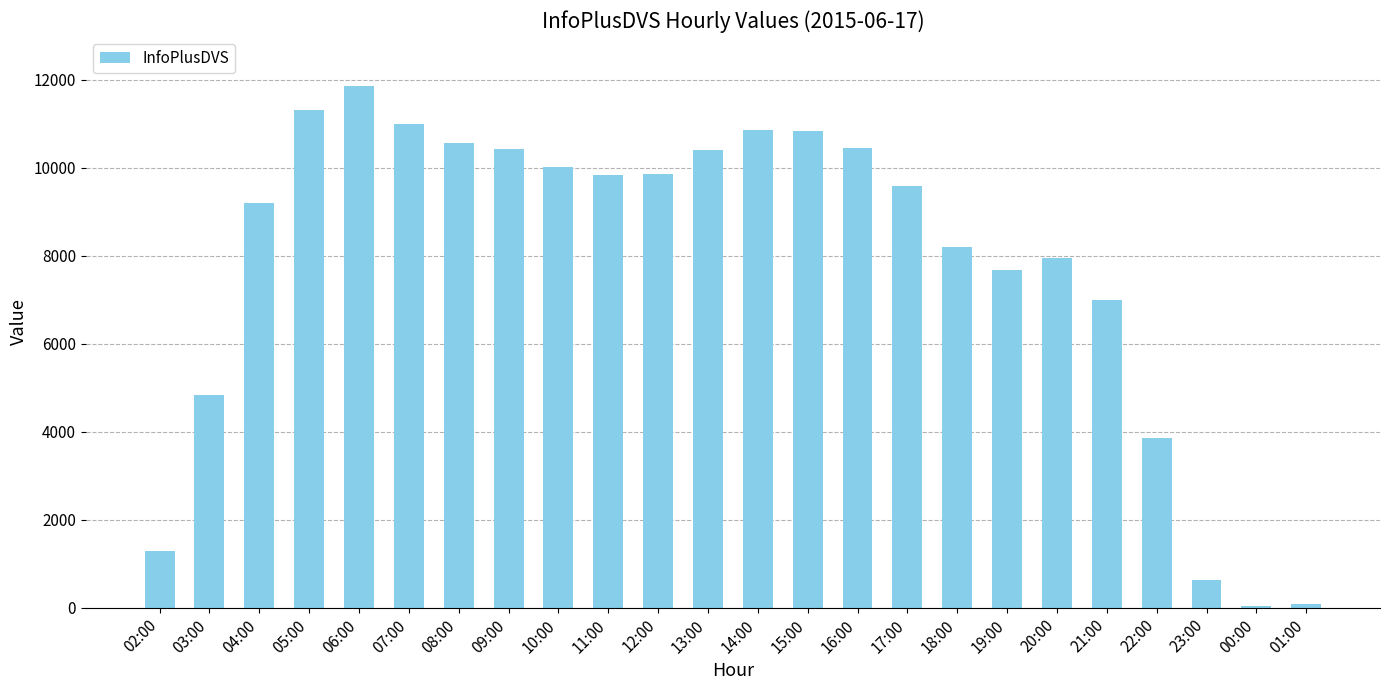

What is the ratio of the value at 19:00 to the value at 03:00?

1.6